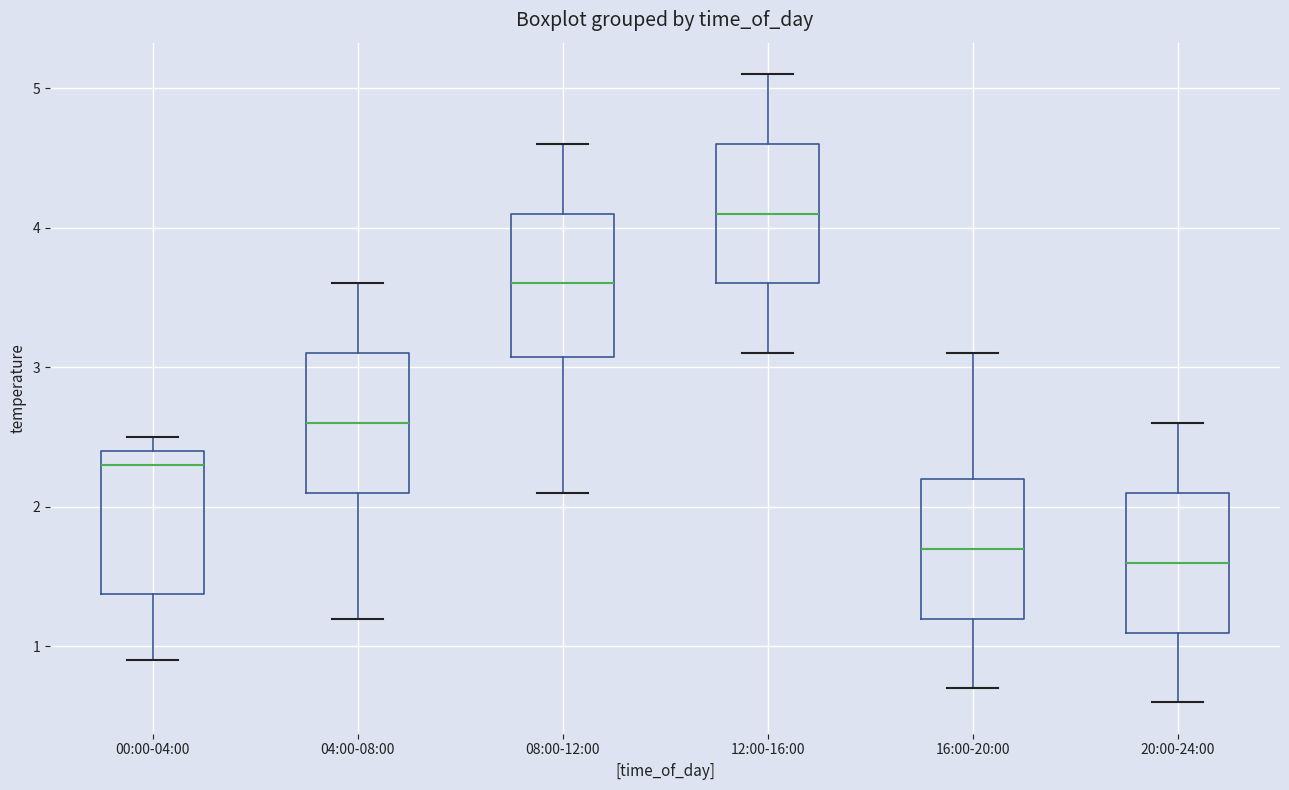

Where does the upper whisker of the box for 08:00-12:00 end on the y-axis? The values are not printed on the chart, so give them approximately, as read against the axis.

4.6